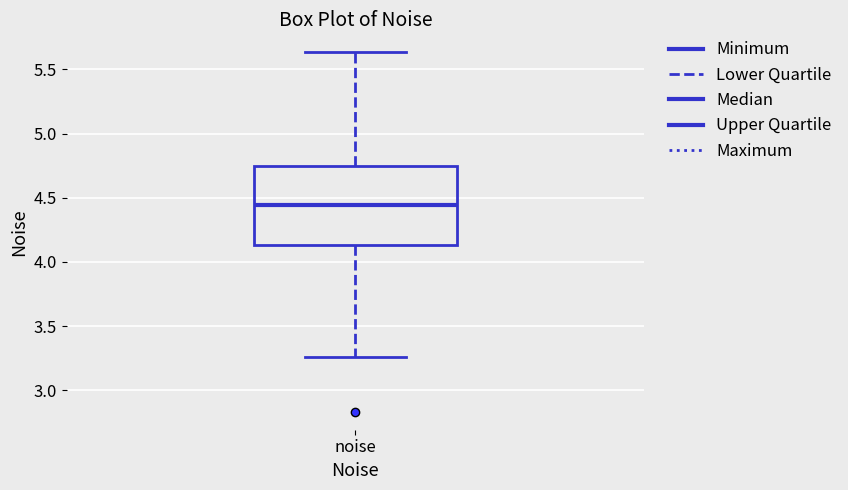

Where is the upper edge of the box for noise on the y-axis? The values are not printed on the chart, so give them approximately, as read against the axis.

4.75